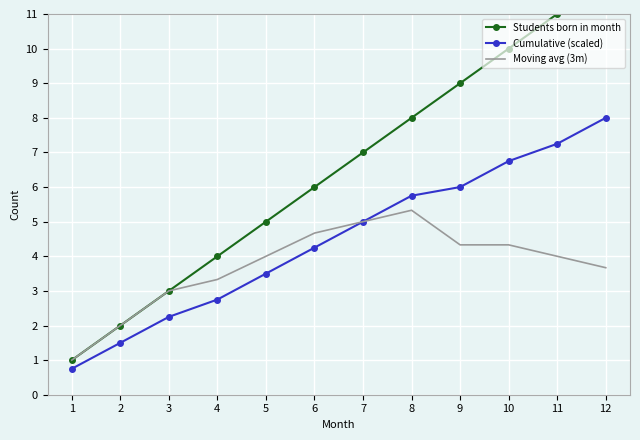

Rank the categories by Cumulative (scaled) value from lowest to highest.

1, 2, 3, 4, 5, 6, 7, 8, 9, 10, 11, 12